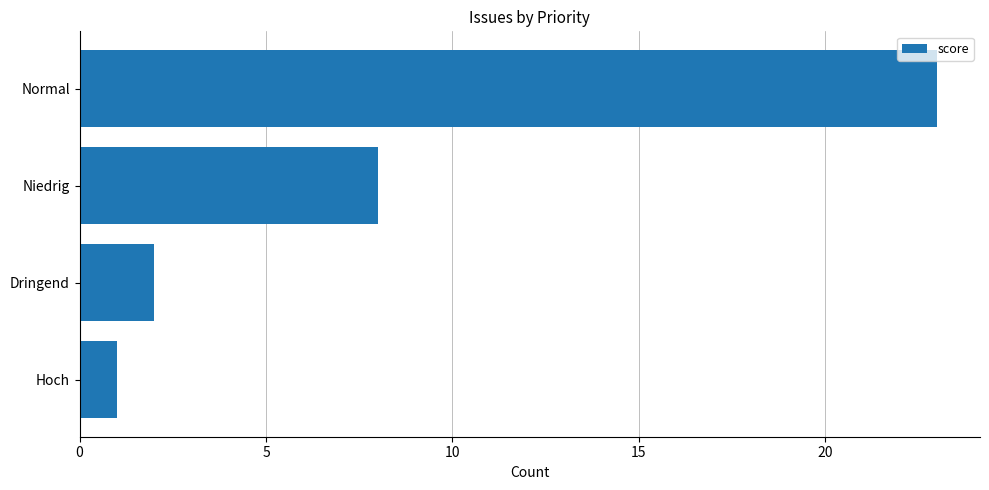

List the labels in order of value, largest first.

Normal, Niedrig, Dringend, Hoch